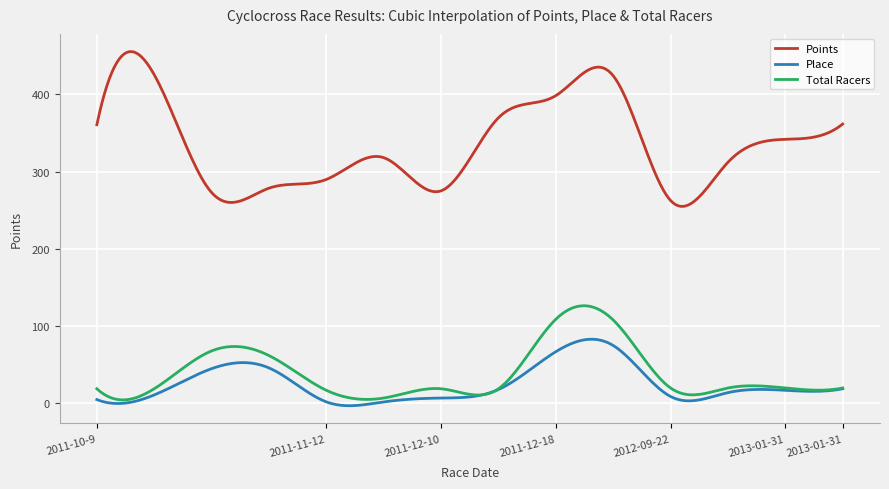

True or false: Place and Points cross at least once.

False